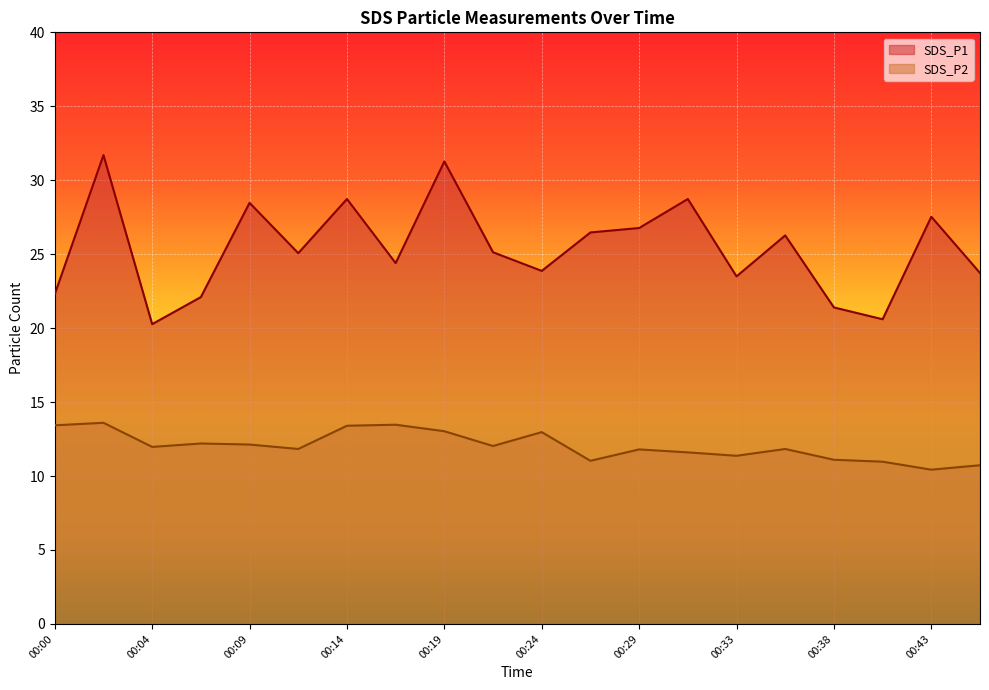

True or false: SDS_P2 has a value of 12.0 at 00:21.

True